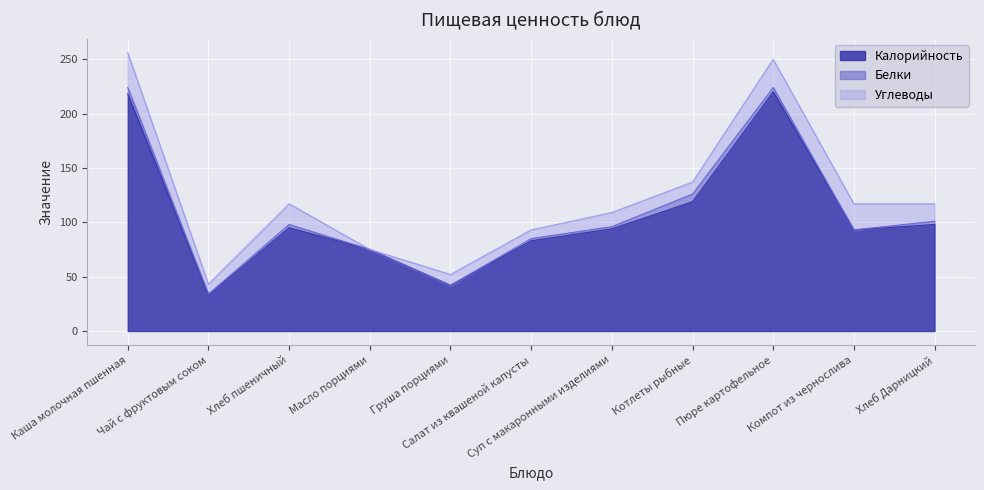

What is the sum of the Калорийность values at Масло порциями and Салат из квашеной капусты?

158